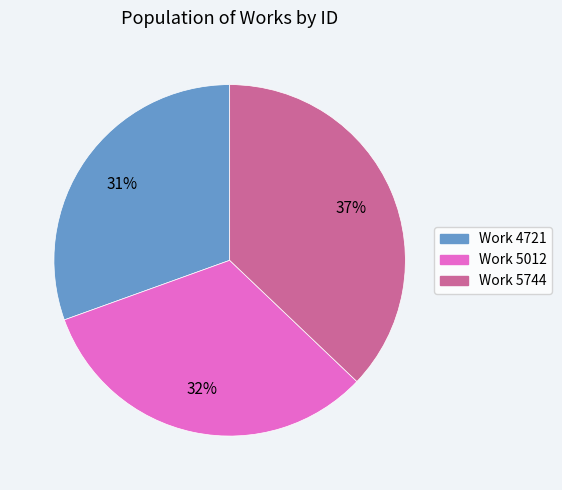

To the nearest percent, what portion does Work 4721 represent?

31%